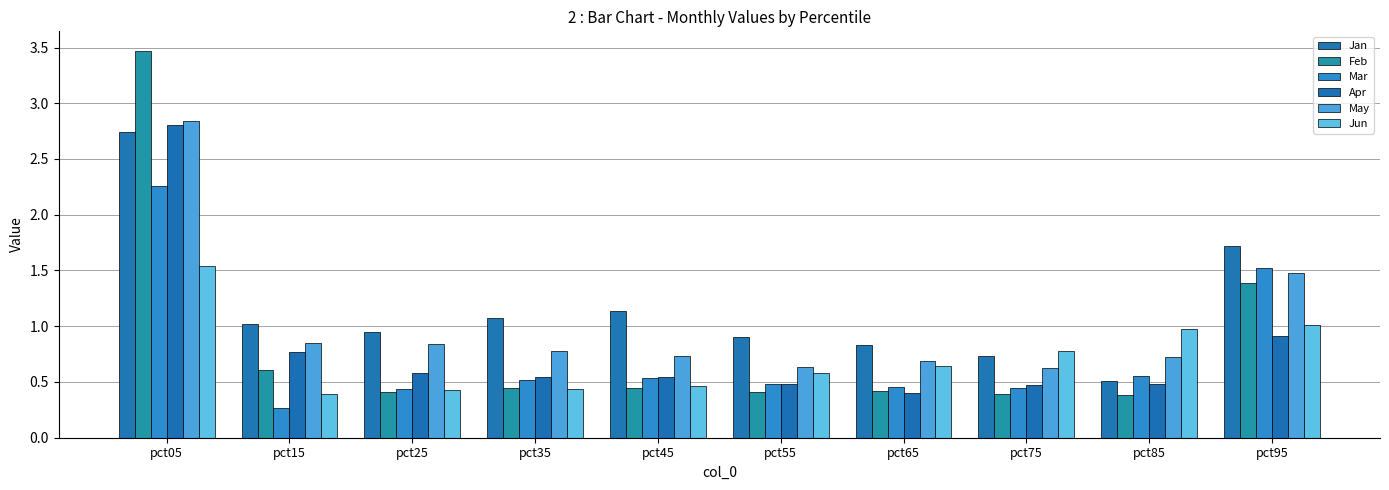

The value of Jan at pct55 is 0.9. True or false?

True